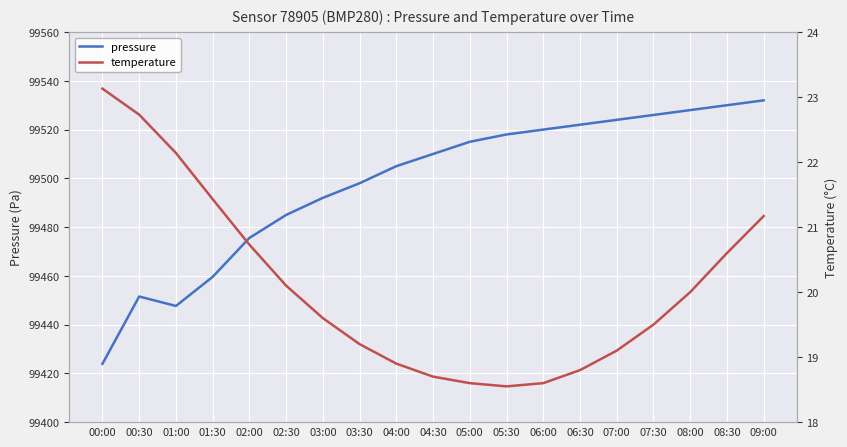

How many series are shown in this chart?

2